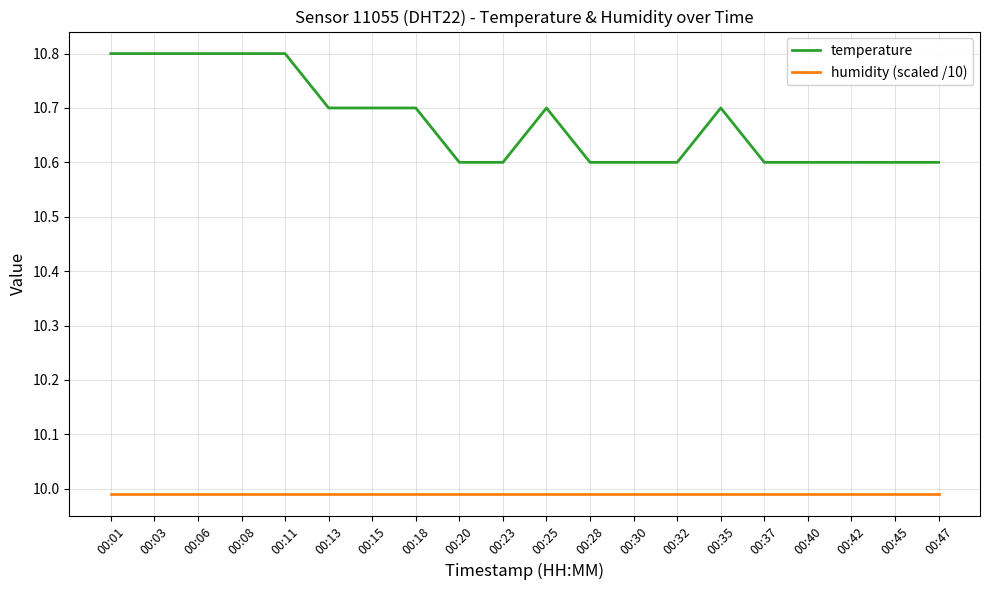

What is the total value across all series at 00:01?

20.8